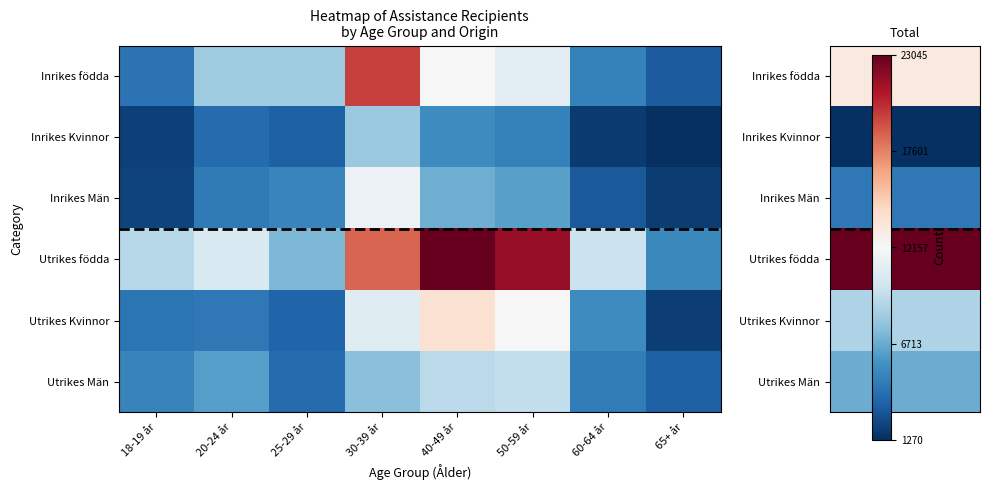

What is the greatest value displayed?

23045